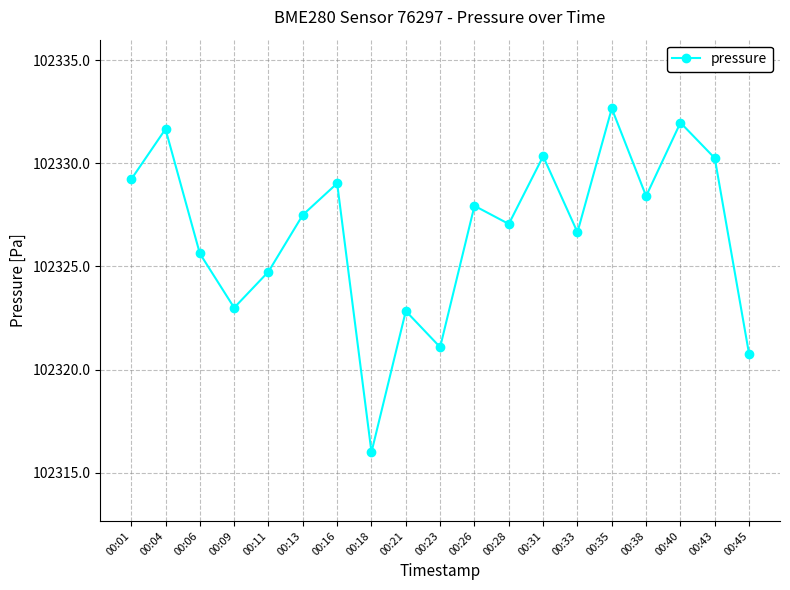

Where is the first local minimum?

00:09